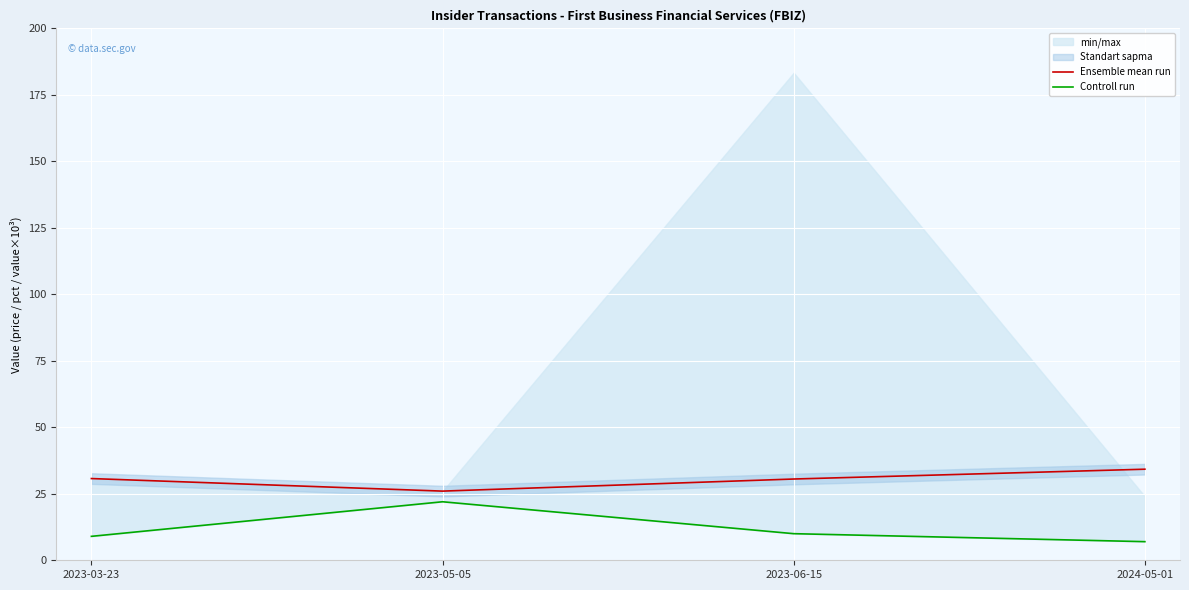

Which label corresponds to the smallest value in the chart?

2024-05-01